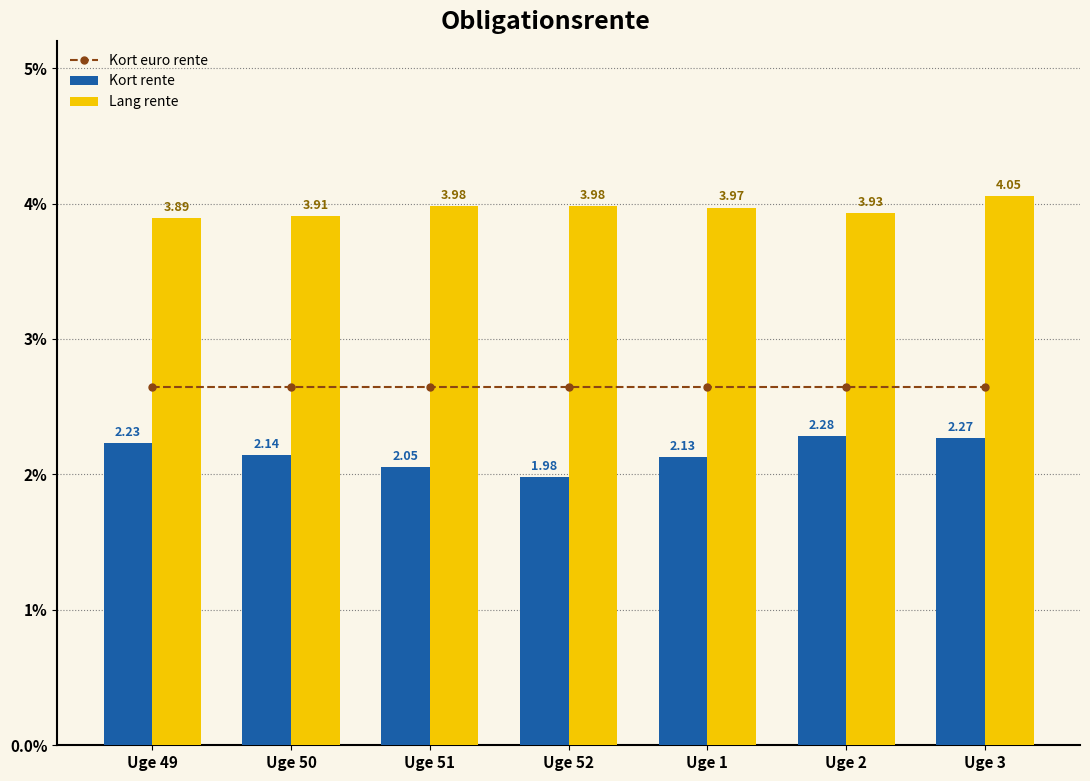

What position from the right is Uge 1?

3